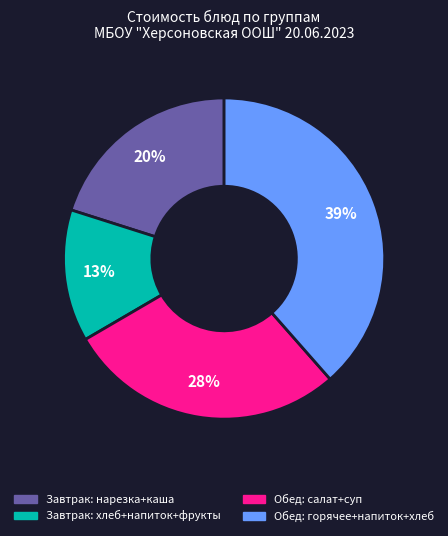

To the nearest percent, what is the average slice percentage?

25%